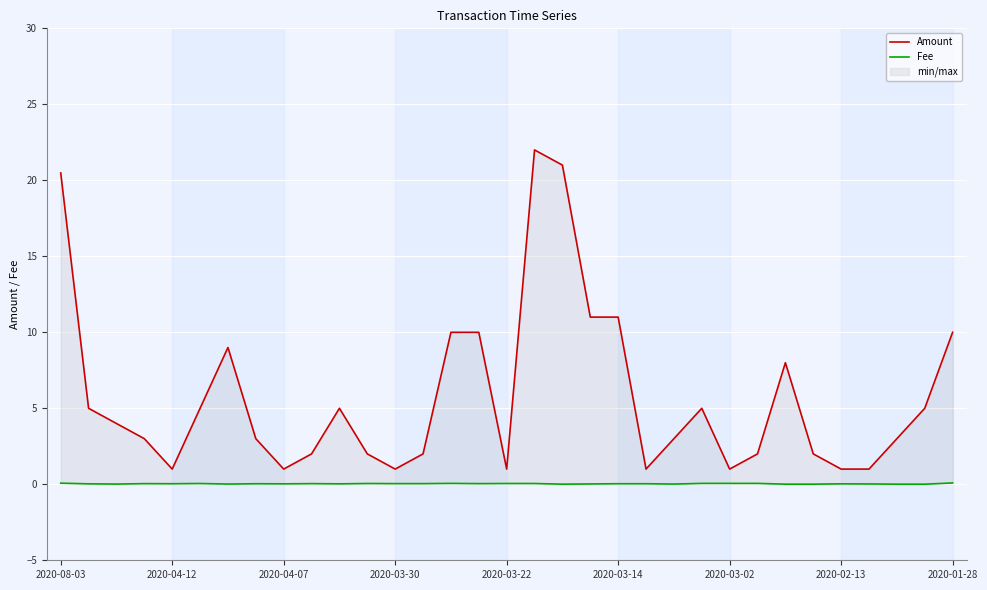

List the series in order of their overall mean, highest first.

Amount, Fee